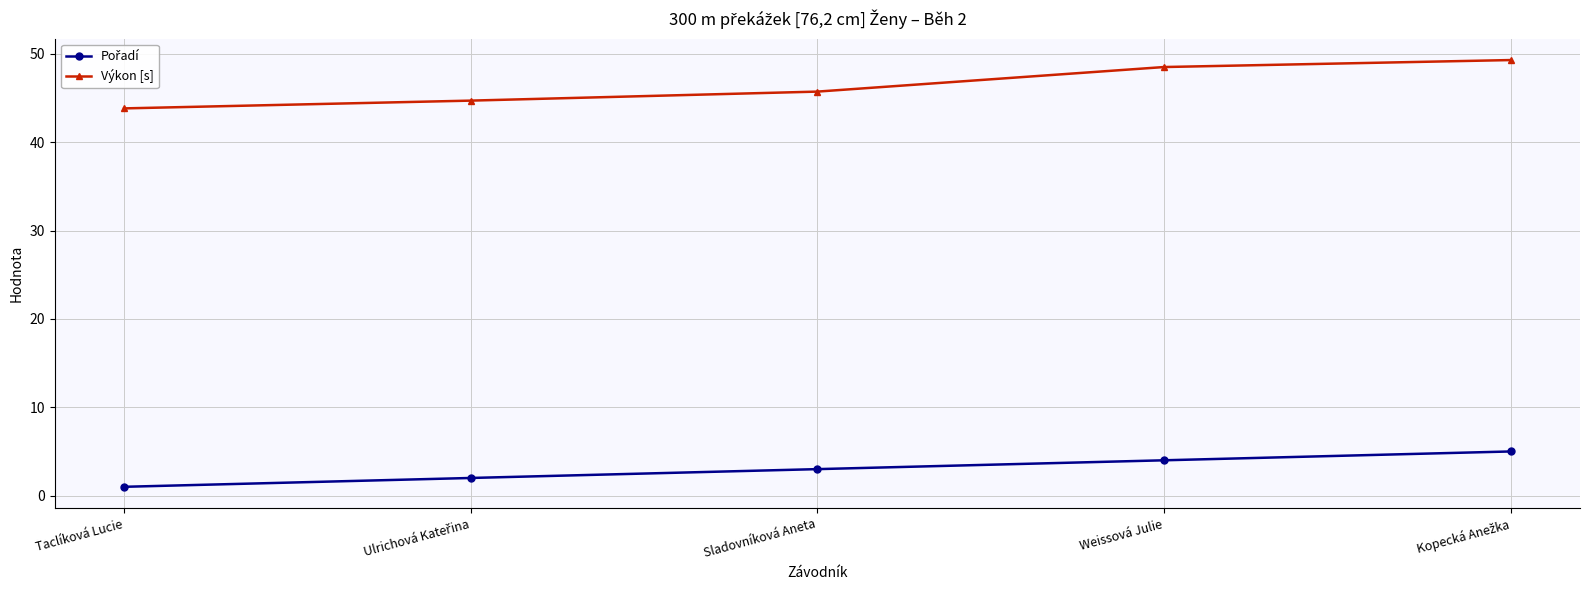

What is the greatest value displayed?

49.3